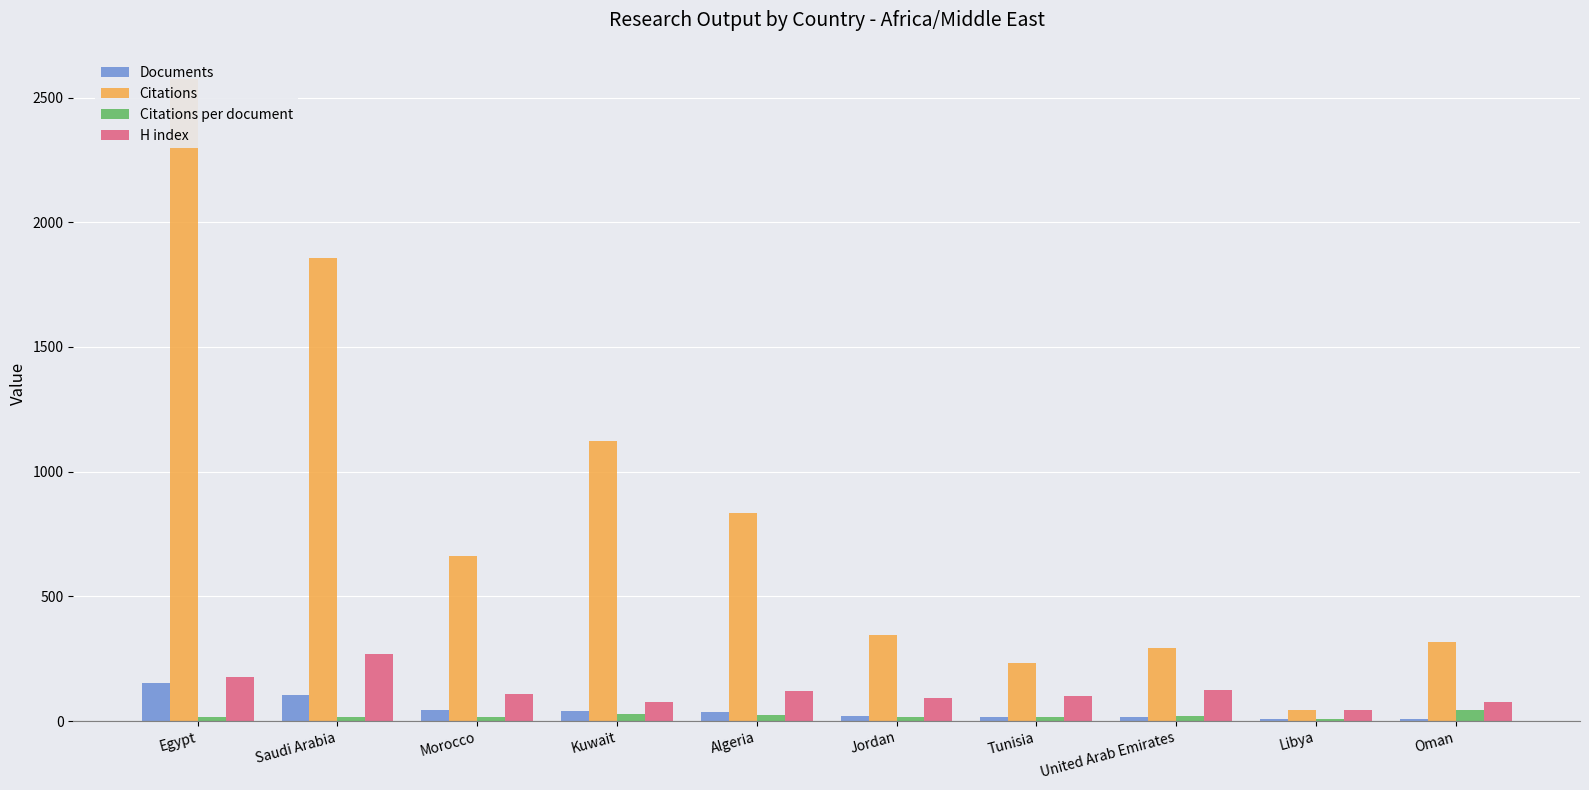

Which label corresponds to the largest value in the chart?

Egypt